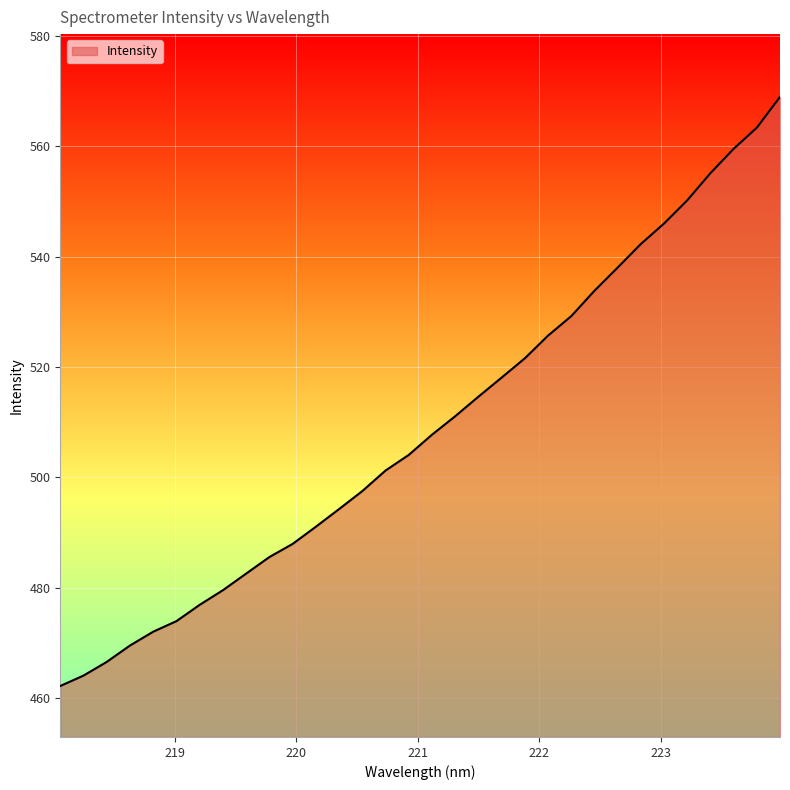

What is the minimum value shown in the chart?

462.2